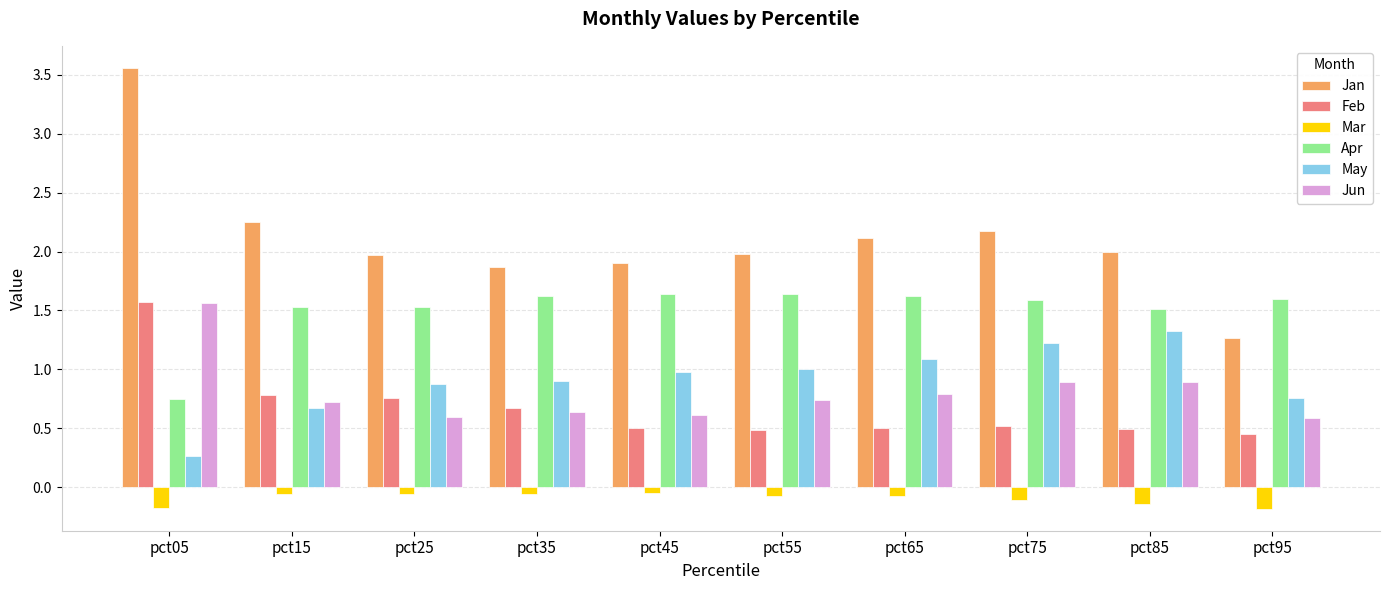

At which category is the sum across all series the highest?

pct05